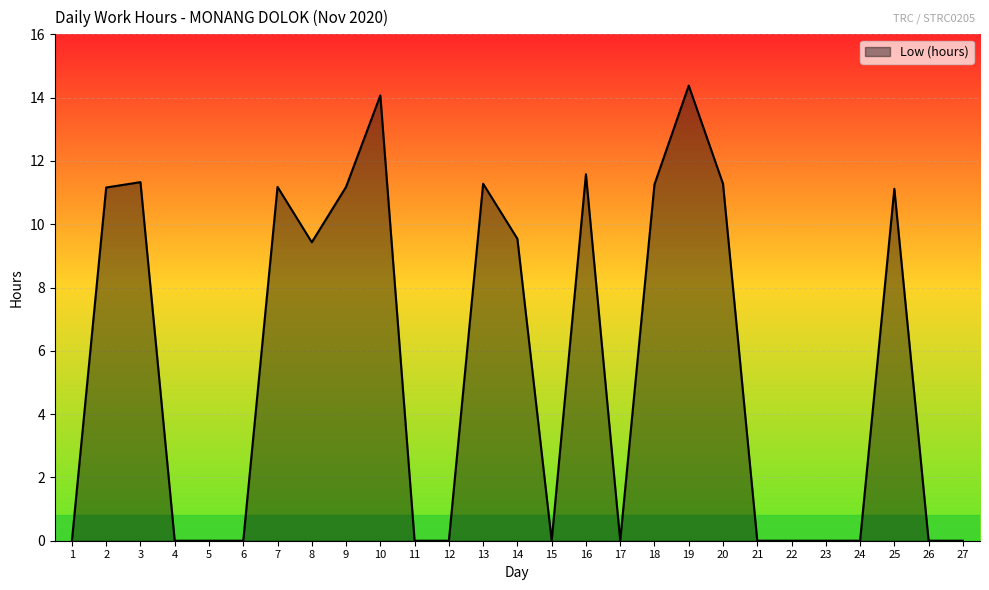

How many lines are shown in the chart?

1